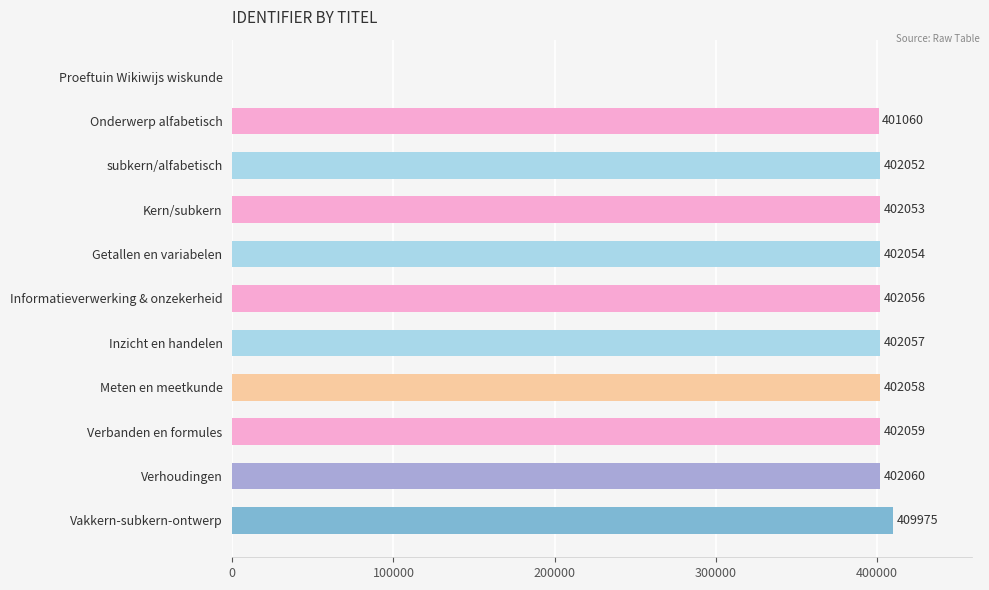

What is the sum of the values at Informatieverwerking & onzekerheid and Vakkern-subkern-ontwerp?

812031